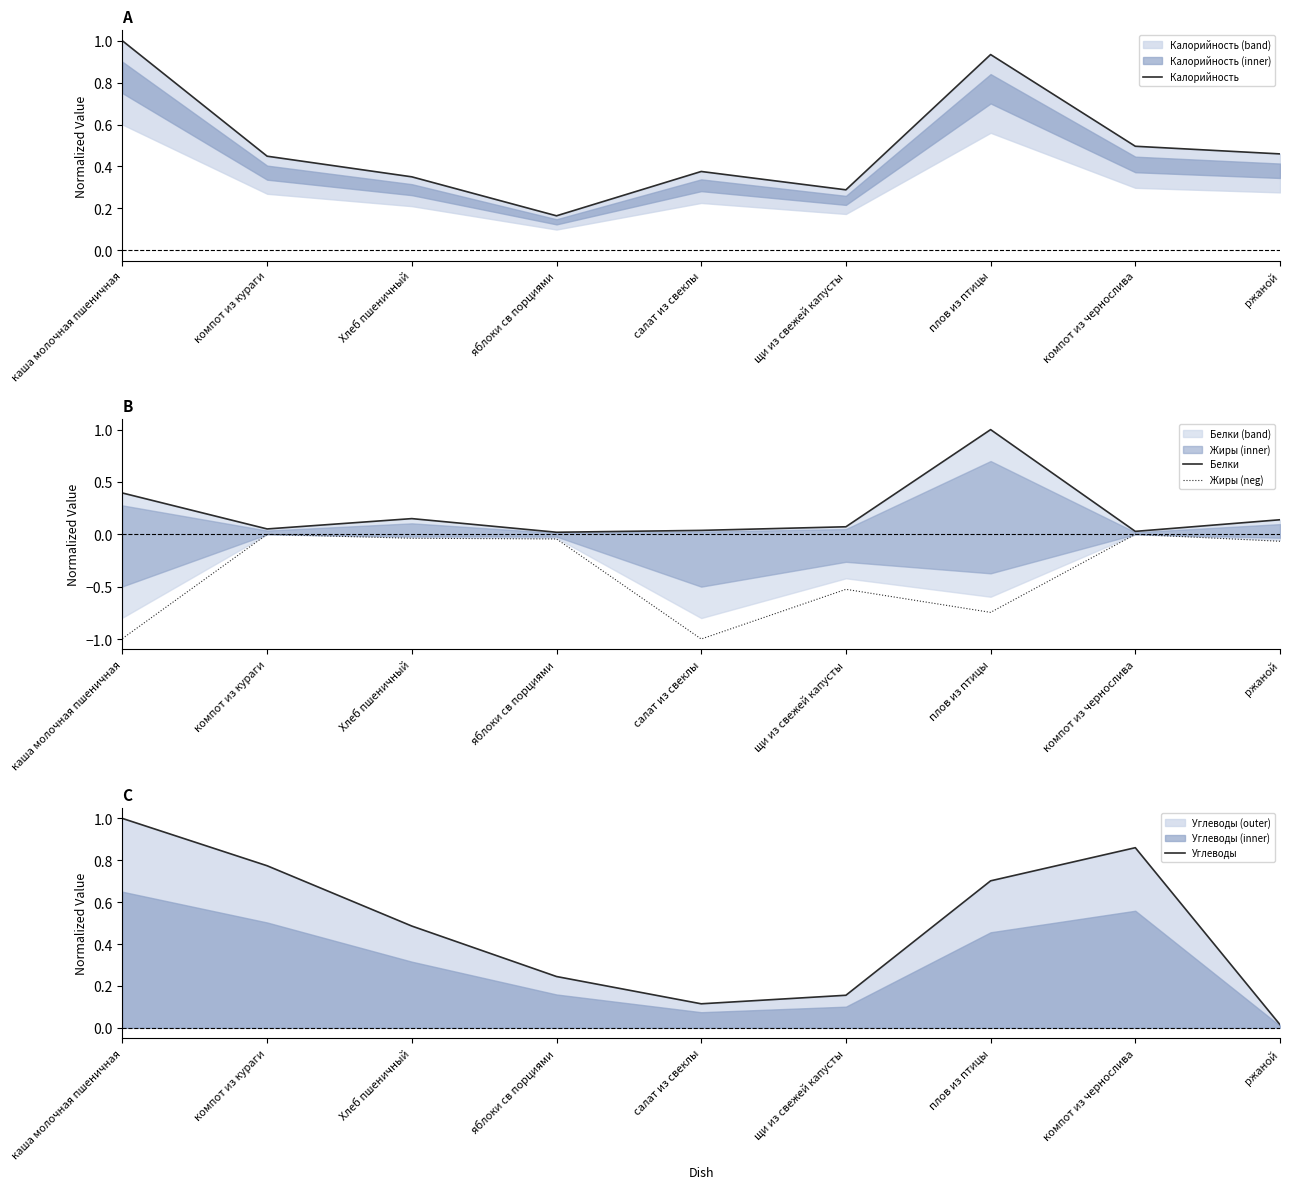

True or false: Жиры (neg) and Белки cross at least once.

False